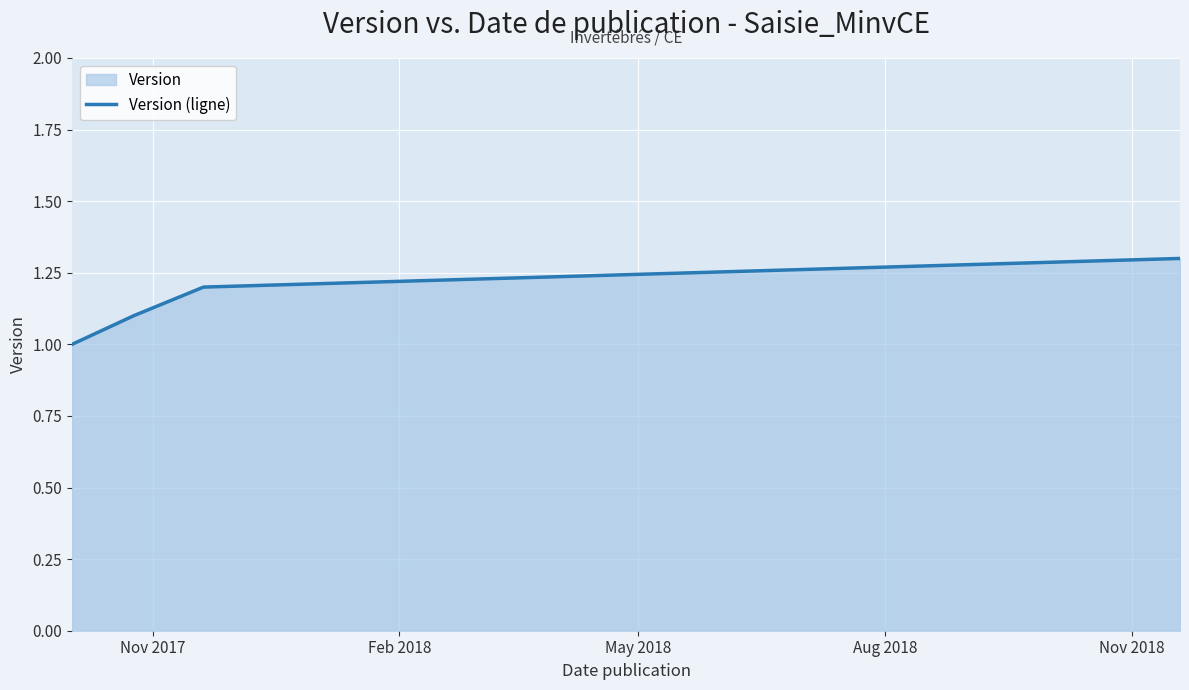

What is the smallest value displayed?

1.0